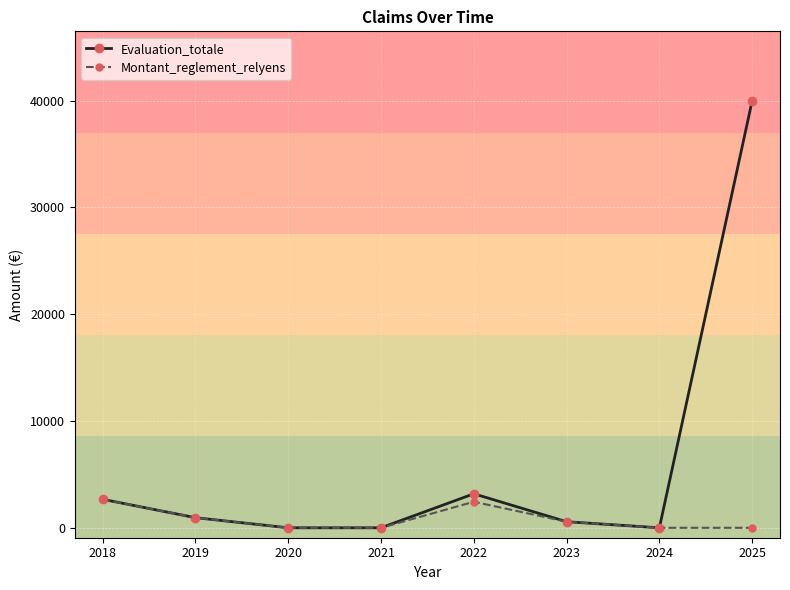

Reading left to right, list all the values displayed in this chart.

Evaluation_totale: 2668.1	947.0	0.0	0.0	3186.0	570.0	0.0	40000.0
Montant_reglement_relyens: 2668.1	947.0	0.0	0.0	2436.0	570.0	0.0	0.0